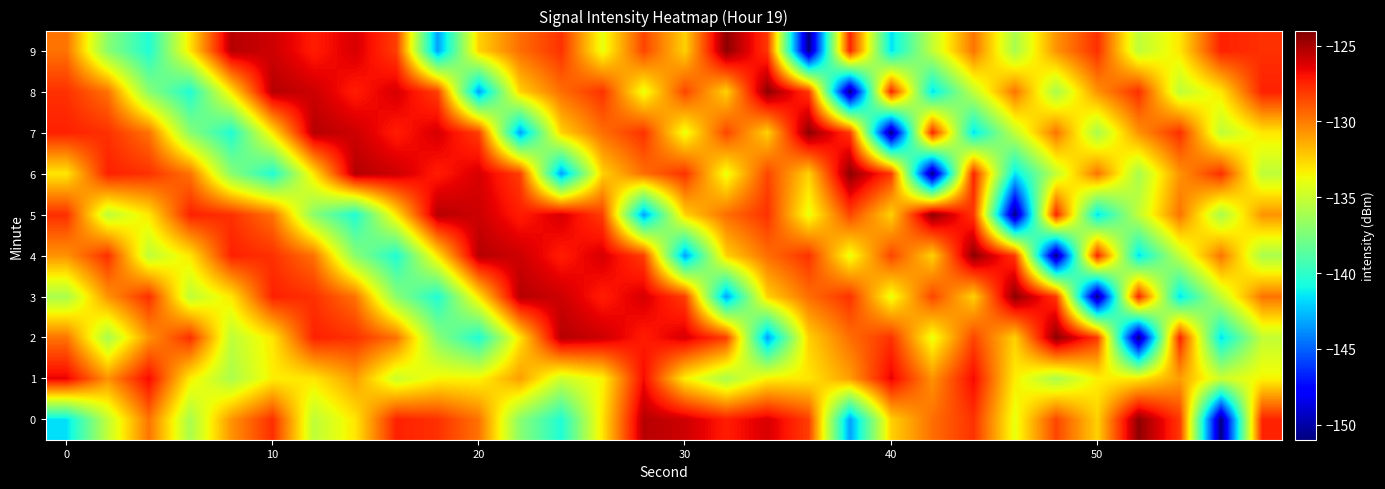

Reading left to right, extract all data points from this chart.

0: -141.6	-135.2	-129.8	-136.0	-130.7	-127.8	-135.3	-133.1	-127.4	-127.8	-129.7	-137.0	-140.5	-133.0	-125.3	-125.9	-127.3	-126.1	-128.2	-143.4	-132.4	-129.6	-127.9	-134.0	-128.4	-132.5	-124.4	-128.0	-150.9	-127.5
1: -126.5	-130.7	-126.7	-133.2	-135.9	-133.3	-133.1	-131.0	-134.9	-133.4	-133.4	-131.0	-134.9	-133.4	-126.7	-133.2	-135.9	-133.3	-133.1	-131.0	-126.5	-130.7	-126.7	-133.2	-135.9	-133.3	-133.1	-131.0	-134.9	-133.4
2: -129.8	-136.0	-130.7	-127.8	-135.3	-133.1	-127.4	-127.8	-129.7	-137.0	-140.5	-133.0	-125.3	-125.9	-127.3	-126.1	-128.2	-143.4	-132.4	-129.6	-127.9	-134.0	-128.4	-132.5	-124.4	-128.0	-150.9	-127.5	-141.6	-135.2
3: -136.0	-130.7	-127.8	-135.3	-133.1	-127.4	-127.8	-129.7	-137.0	-140.5	-133.0	-125.3	-125.9	-127.3	-126.1	-128.2	-143.4	-132.4	-129.6	-127.9	-134.0	-128.4	-132.5	-124.4	-128.0	-150.9	-127.5	-141.6	-135.2	-129.8
4: -130.7	-127.8	-135.3	-133.1	-127.4	-127.8	-129.7	-137.0	-140.5	-133.0	-125.3	-125.9	-127.3	-126.1	-128.2	-143.4	-132.4	-129.6	-127.9	-134.0	-128.4	-132.5	-124.4	-128.0	-150.9	-127.5	-141.6	-135.2	-129.8	-136.0
5: -127.8	-135.3	-133.1	-127.4	-127.8	-129.7	-137.0	-140.5	-133.0	-125.3	-125.9	-127.3	-126.1	-128.2	-143.4	-132.4	-129.6	-127.9	-134.0	-128.4	-132.5	-124.4	-128.0	-150.9	-127.5	-141.6	-135.2	-129.8	-136.0	-130.7
6: -133.1	-127.4	-127.8	-129.7	-137.0	-140.5	-133.0	-125.3	-125.9	-127.3	-126.1	-128.2	-143.4	-132.4	-129.6	-127.9	-134.0	-128.4	-132.5	-124.4	-128.0	-150.9	-127.5	-141.6	-135.2	-129.8	-136.0	-130.7	-127.8	-135.3
7: -127.4	-127.8	-129.7	-137.0	-140.5	-133.0	-125.3	-125.9	-127.3	-126.1	-128.2	-143.4	-132.4	-129.6	-127.9	-134.0	-128.4	-132.5	-124.4	-128.0	-150.9	-127.5	-141.6	-135.2	-129.8	-136.0	-130.7	-127.8	-135.3	-133.1
8: -127.8	-129.7	-137.0	-140.5	-133.0	-125.3	-125.9	-127.3	-126.1	-128.2	-143.4	-132.4	-129.6	-127.9	-134.0	-128.4	-132.5	-124.4	-128.0	-150.9	-127.5	-141.6	-135.2	-129.8	-136.0	-130.7	-127.8	-135.3	-133.1	-127.4
9: -129.7	-137.0	-140.5	-133.0	-125.3	-125.9	-127.3	-126.1	-128.2	-143.4	-132.4	-129.6	-127.9	-134.0	-128.4	-132.5	-124.4	-128.0	-150.9	-127.5	-141.6	-135.2	-129.8	-136.0	-130.7	-127.8	-135.3	-133.1	-127.4	-127.8